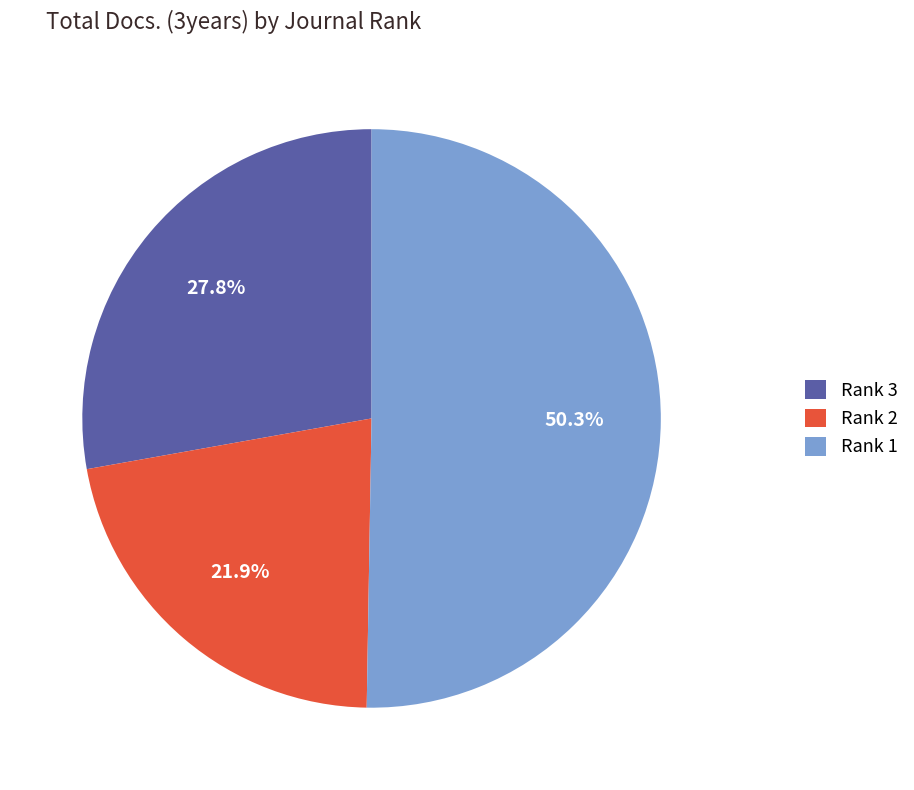

What is the majority slice?

Rank 1